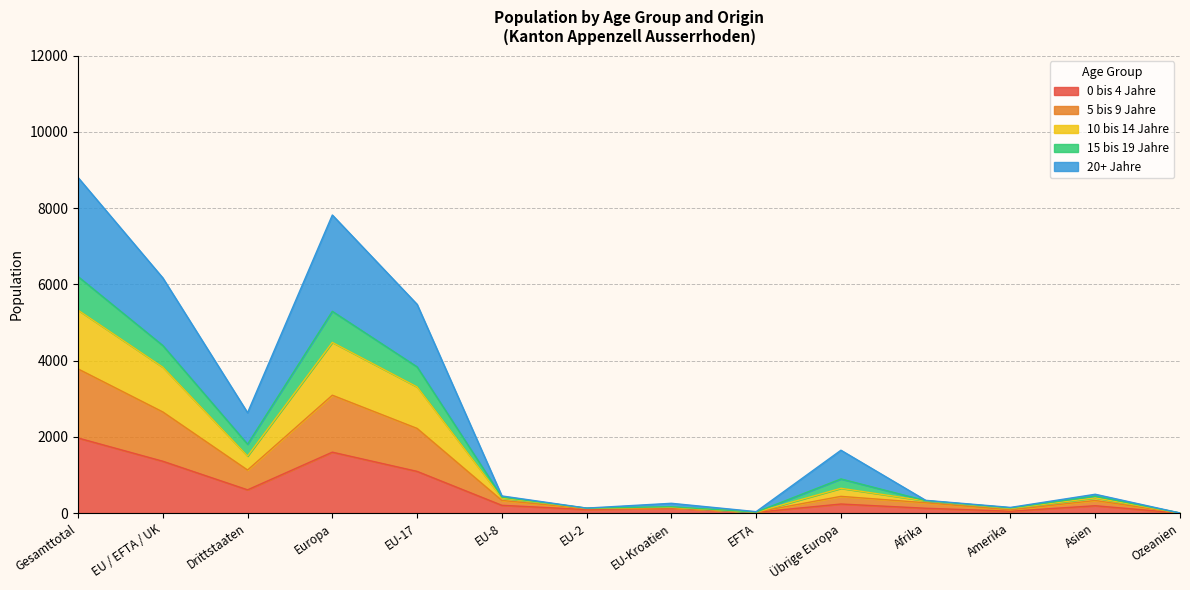

At how many categories does at least one series exceed 6179?

2